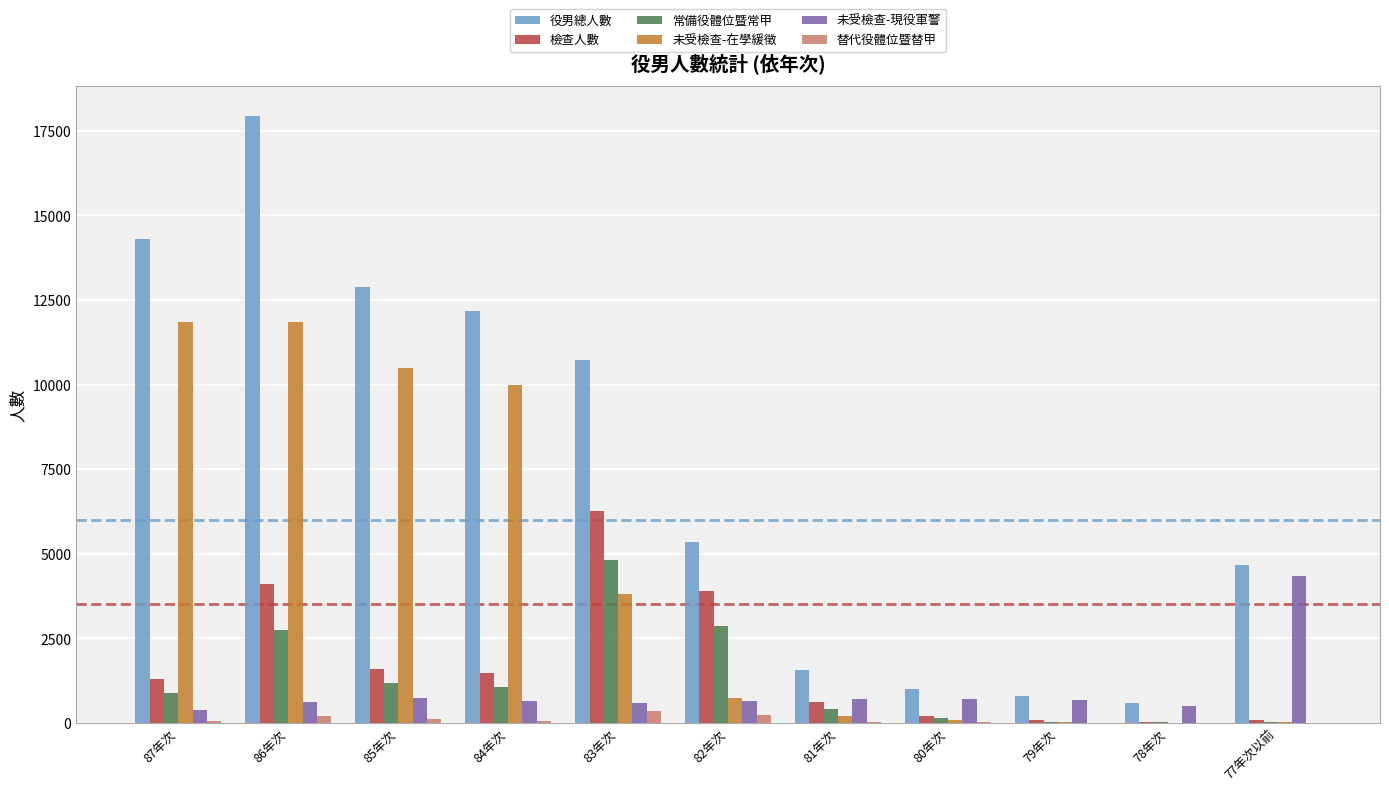

What is the average value of the 檢查人數 series?

1782